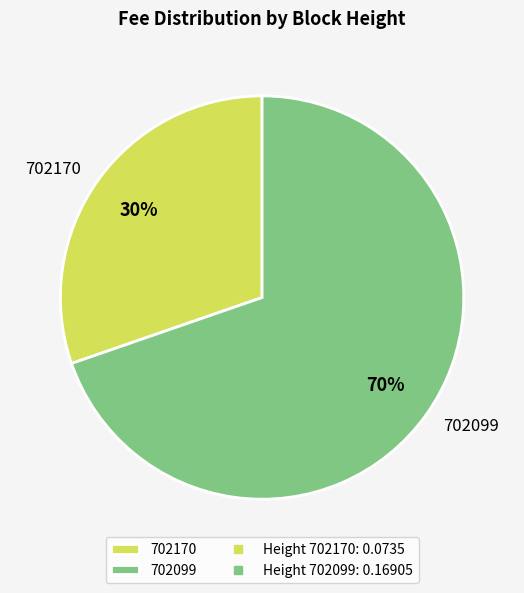

To the nearest percent, what is the average slice percentage?

50%